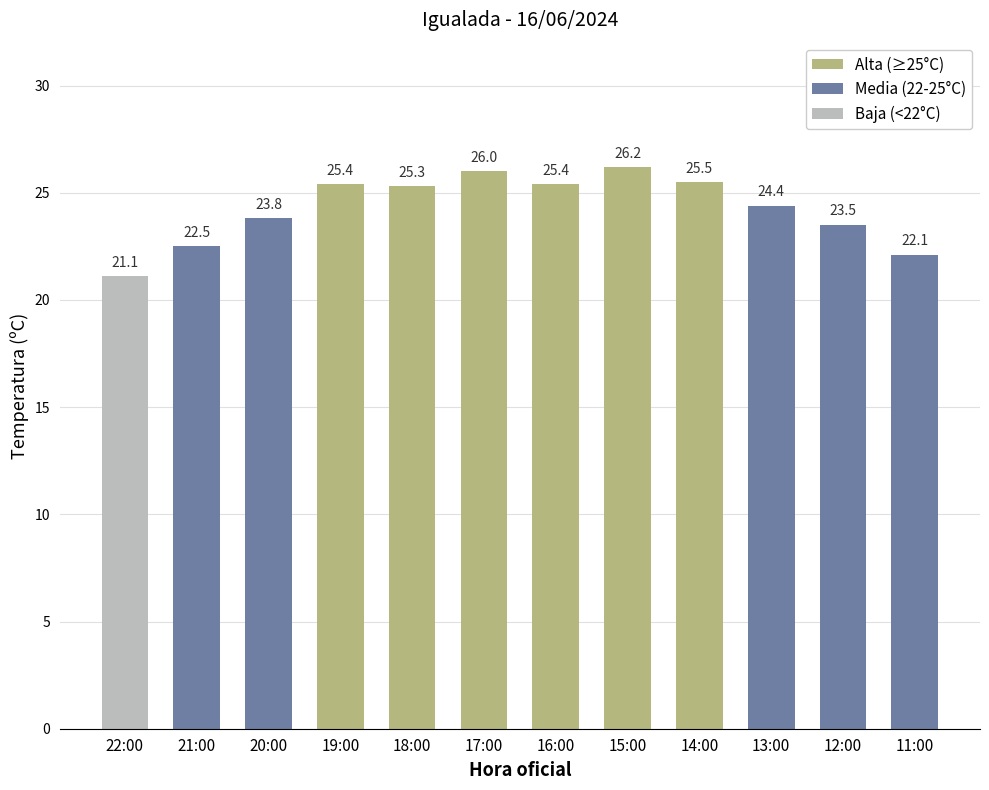

What is the change in value from 17:00 to 11:00?

-3.9